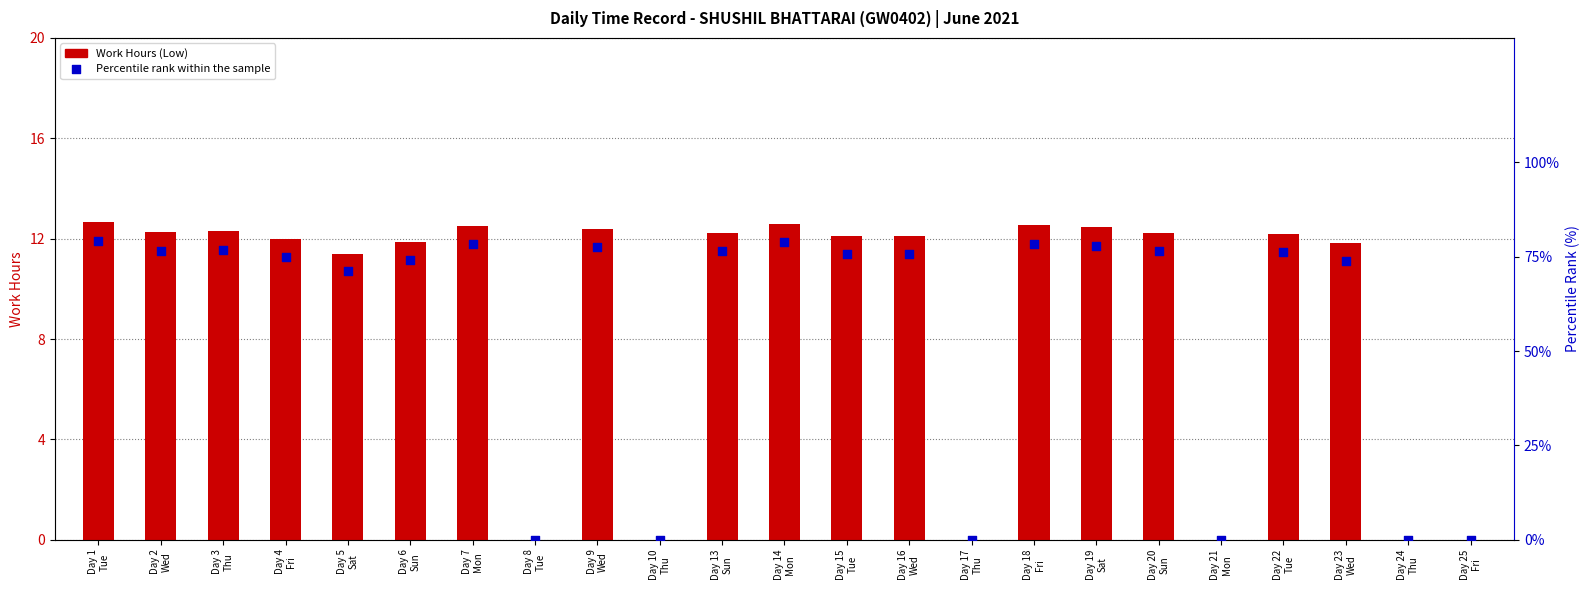

Which series has the largest Y range (max minus min)?

Percentile rank within the sample